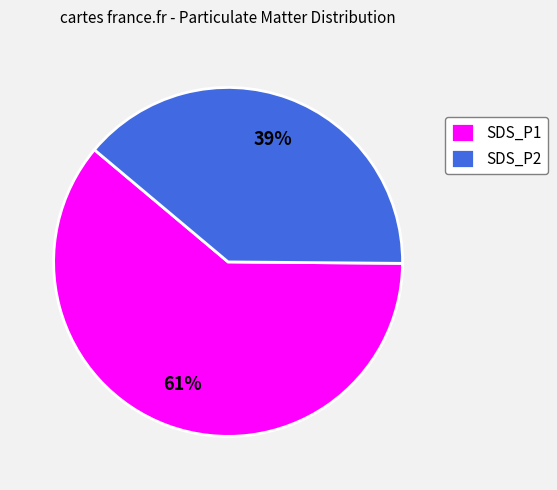

How many segments does this pie chart have?

2